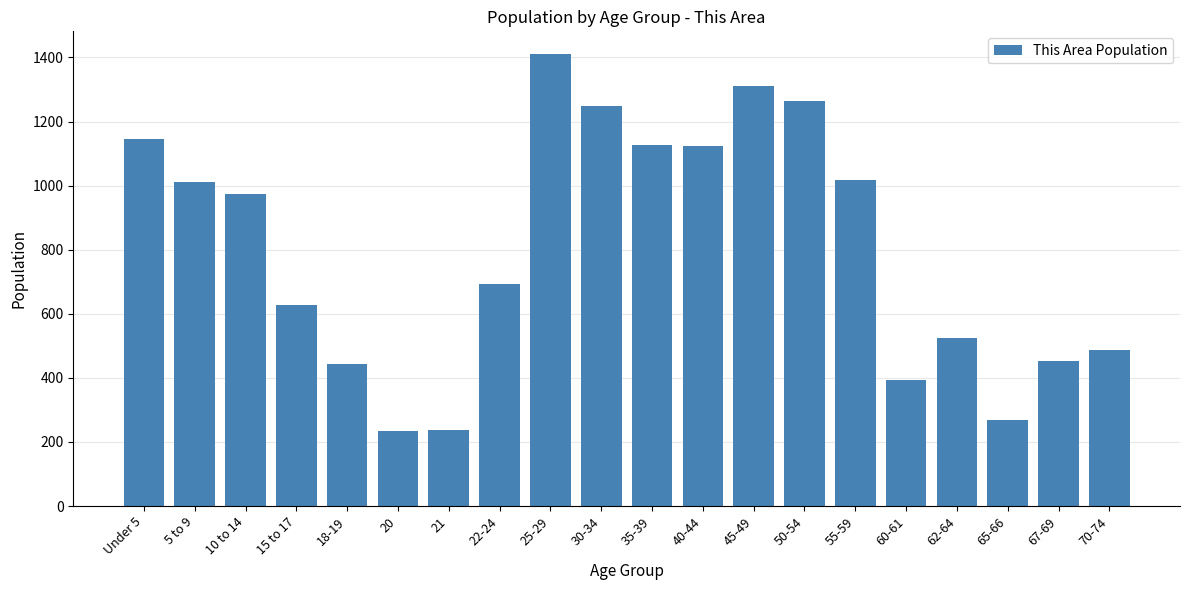

What is the smallest value displayed?

235